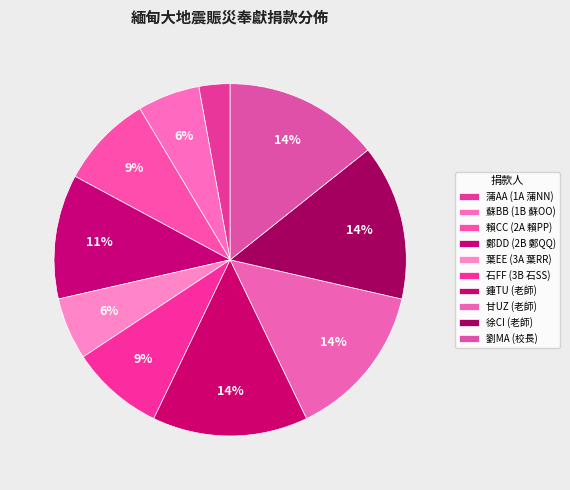

What percentage do 鍾TU (老師) and 石FF (3B 石SS) together represent?

22.9%